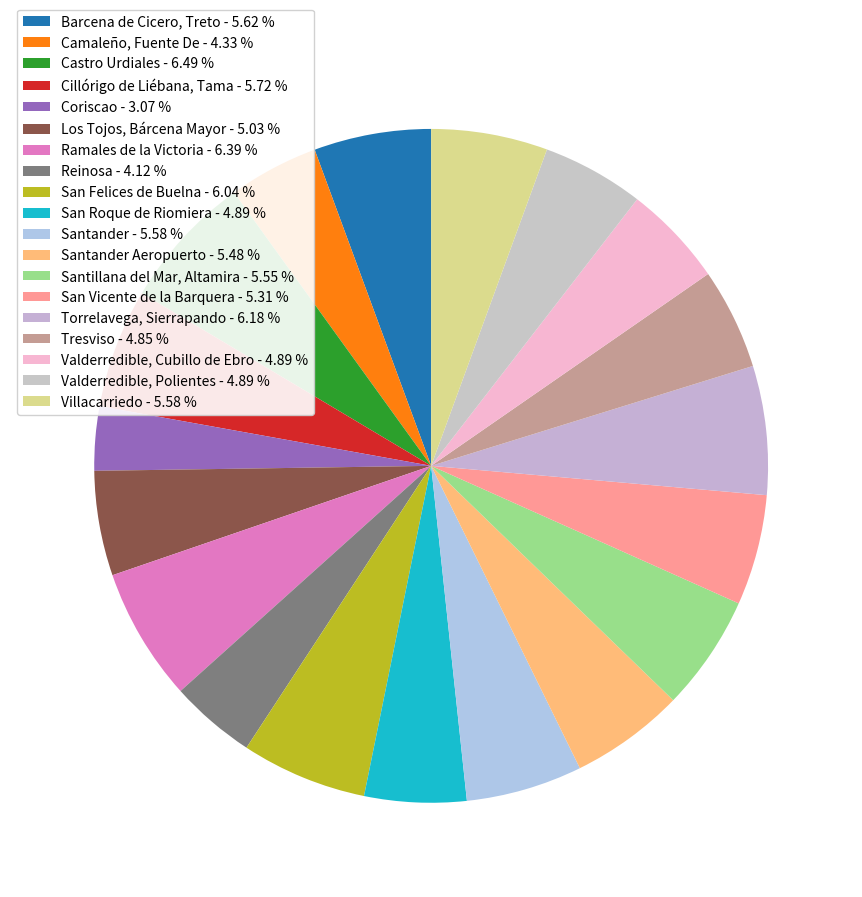

Does any single category account for the majority?

No